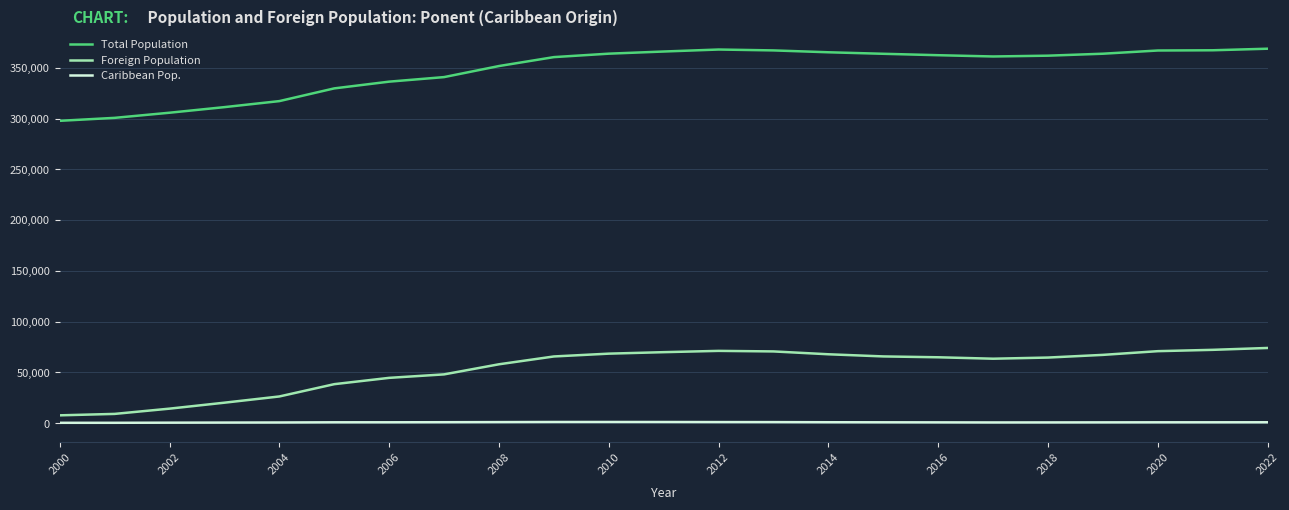

Rank the series by their average value, from lowest to highest.

Caribbean Pop., Foreign Population, Total Population